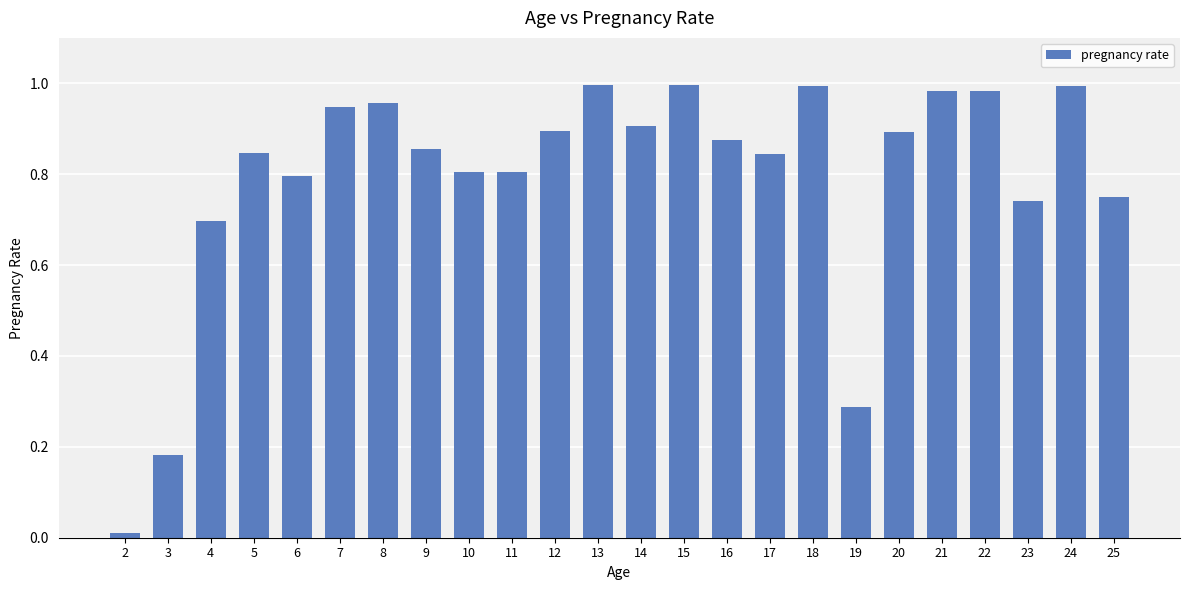

Which has a higher value, 15 or 17?

15